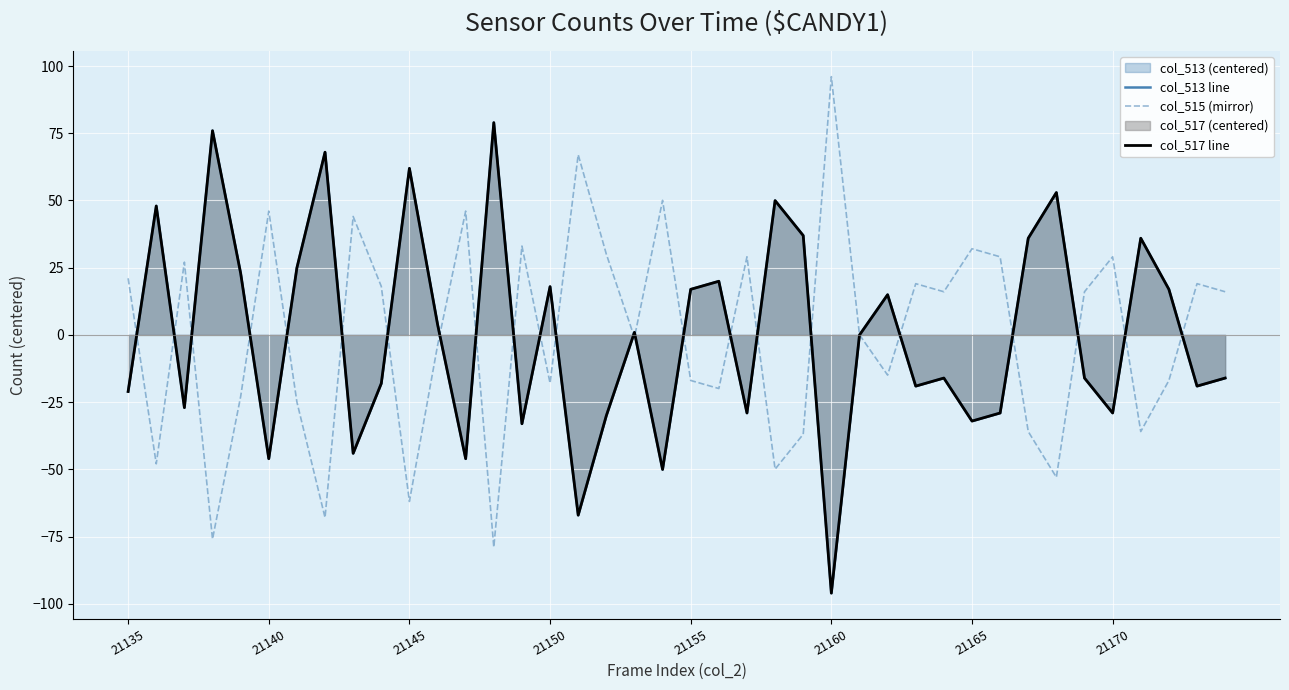

Reading left to right, what are all the values shown in this chart?

col_513 line: -21.0	48.0	-27.0	76.0	23.0	-46.0	25.0	68.0	-44.0	-18.0	62.0	4.0	-46.0	79.0	-33.0	18.0	-67.0	-30.0	1.0	-50.0	17.0	20.0	-29.0	50.0	37.0	-96.0	-0.0	15.0	-19.0	-16.0	-32.0	-29.0	36.0	53.0	-16.0	-29.0	36.0	17.0	-19.0	-16.0
col_515 (mirror): 21.0	-48.0	27.0	-76.0	-23.0	46.0	-25.0	-68.0	44.0	18.0	-62.0	-4.0	46.0	-79.0	33.0	-18.0	67.0	30.0	-1.0	50.0	-17.0	-20.0	29.0	-50.0	-37.0	96.0	0.0	-15.0	19.0	16.0	32.0	29.0	-36.0	-53.0	16.0	29.0	-36.0	-17.0	19.0	16.0
col_517 line: -21.1	47.9	-27.1	75.9	22.9	-46.1	24.9	67.9	-44.1	-18.1	61.9	3.9	-46.1	78.9	-33.1	17.9	-67.1	-30.1	0.9	-50.1	16.9	19.9	-29.1	49.9	36.9	-96.1	-0.1	14.9	-19.1	-16.1	-32.1	-29.1	35.9	52.9	-16.1	-29.1	35.9	16.9	-19.1	-16.1